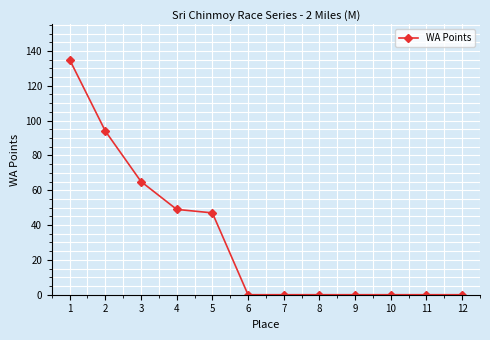

How many lines are shown in the chart?

1